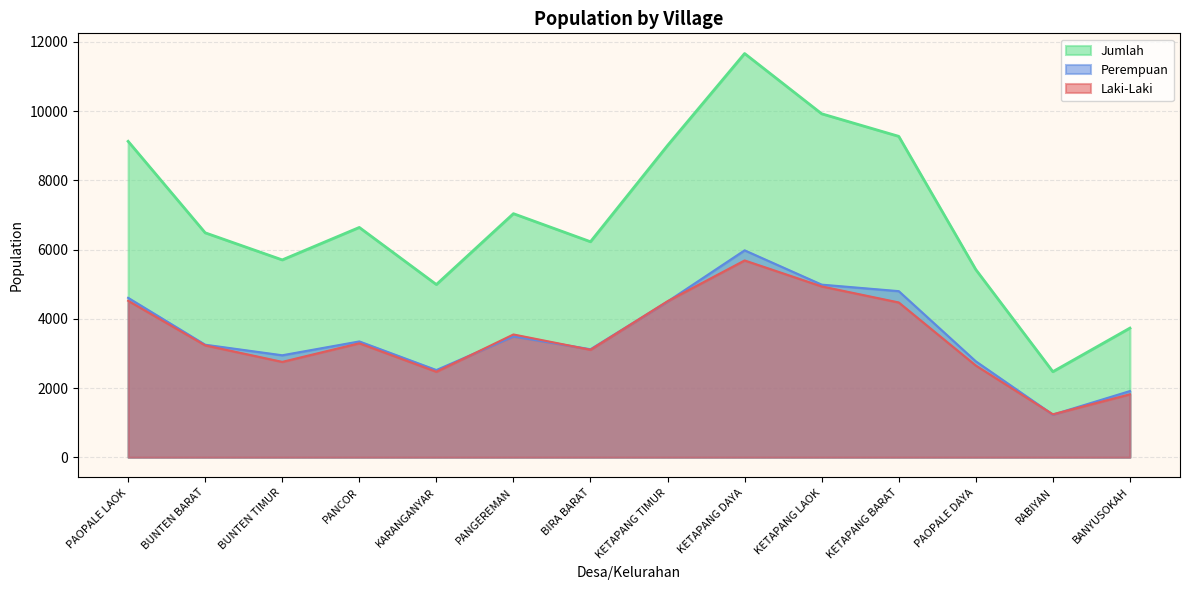

Rank the series at PAOPALE DAYA from highest to lowest value.

Jumlah, Perempuan, Laki-Laki